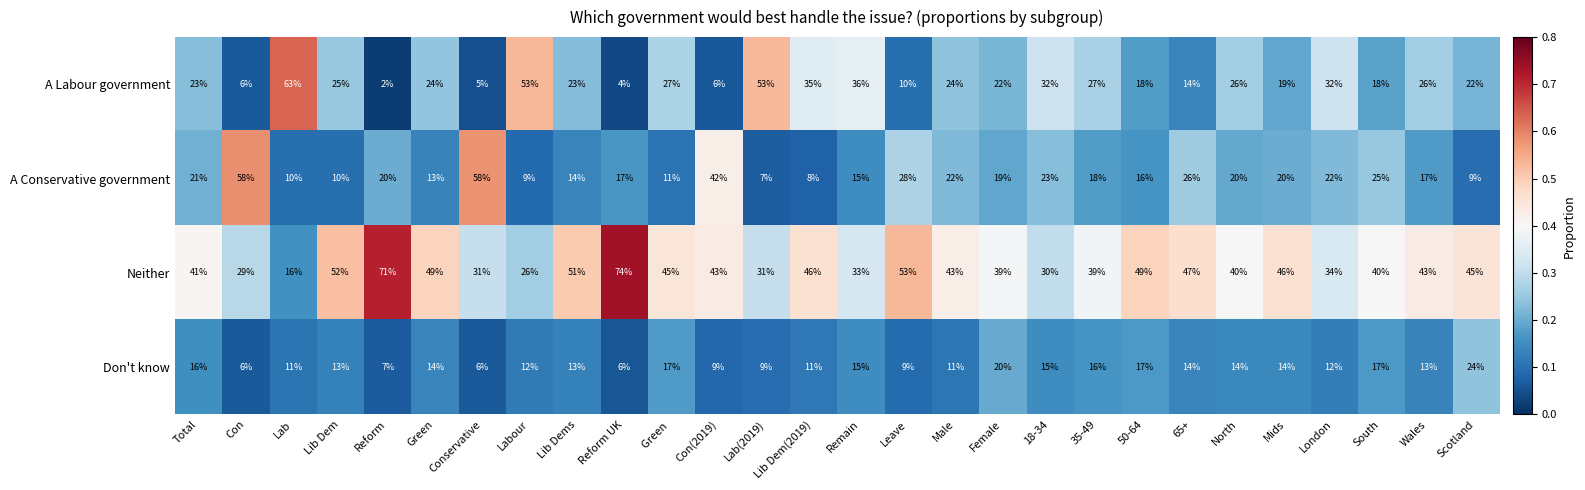

The Neither series shows 45 at Scotland. True or false?

True